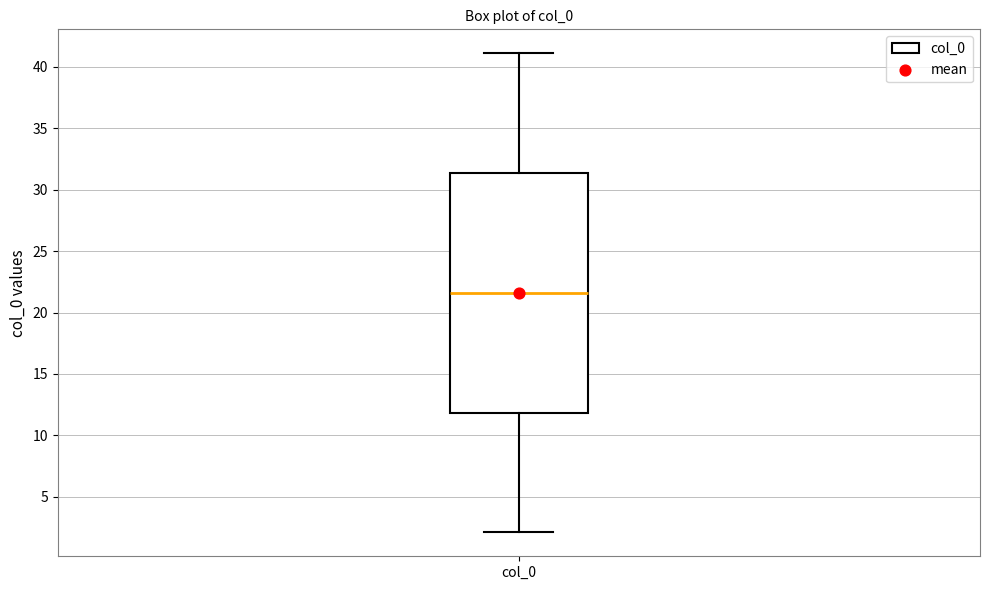

Read this box plot against the y-axis: the position of the median line, the range covered by the box, and the ends of both whiskers. The values are not printed on the chart, so give them approximately, as read against the axis.

median 21.5, box 12.0 to 31.5, whiskers 2.0 to 41.0